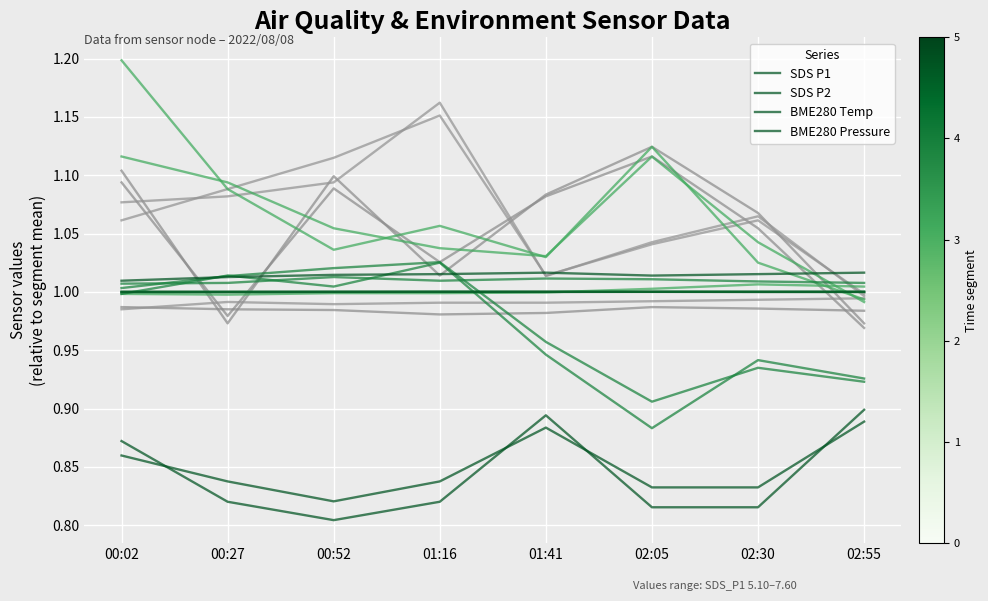

What is the maximum value for BME280 Temp?

1.0